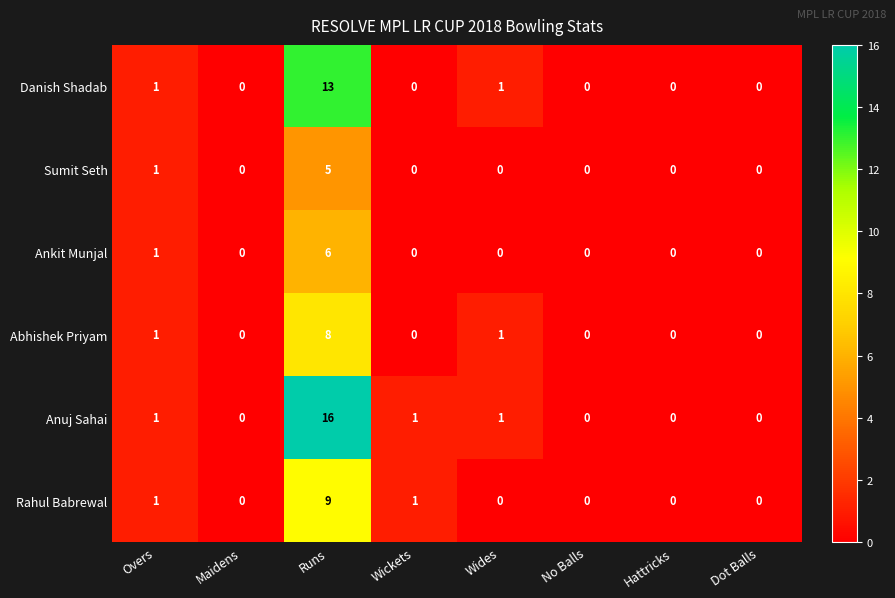

True or false: Abhishek Priyam has a value of 0 at Hattricks.

True